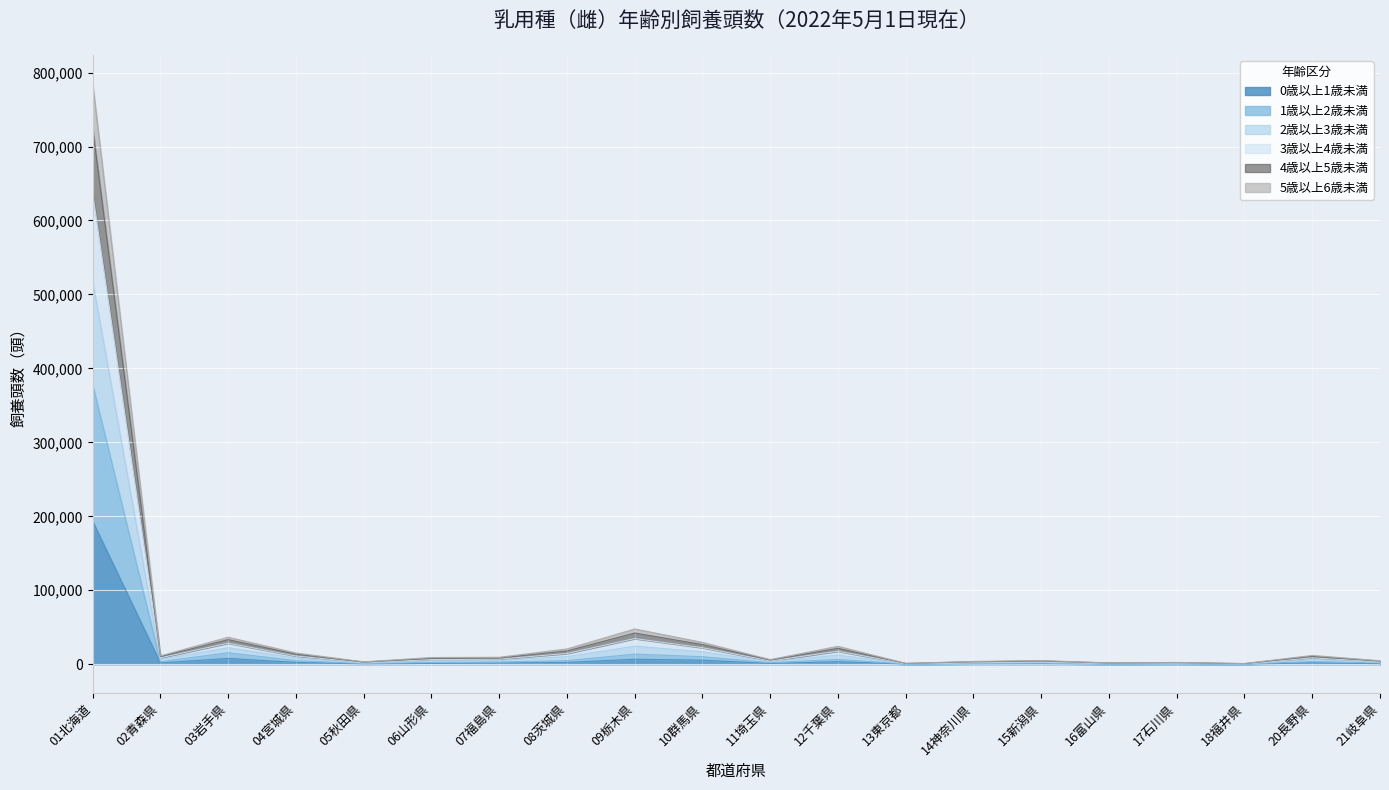

At 02青森県, list the series in order from largest to smallest.

2歳以上3歳未満, 3歳以上4歳未満, 4歳以上5歳未満, 5歳以上6歳未満, 1歳以上2歳未満, 0歳以上1歳未満